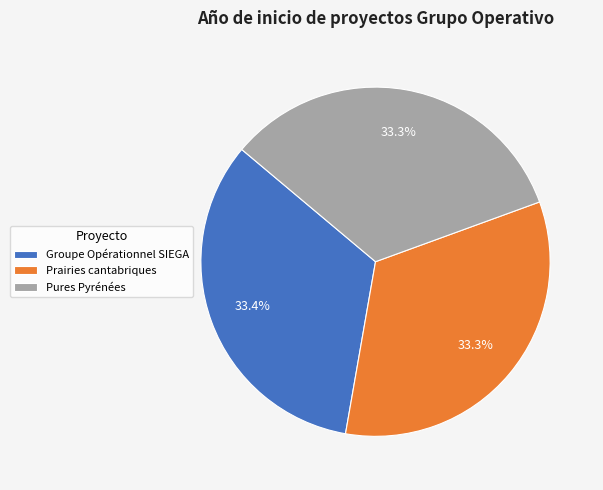

Is it true that Pures Pyrénées is 22% of the pie?

False